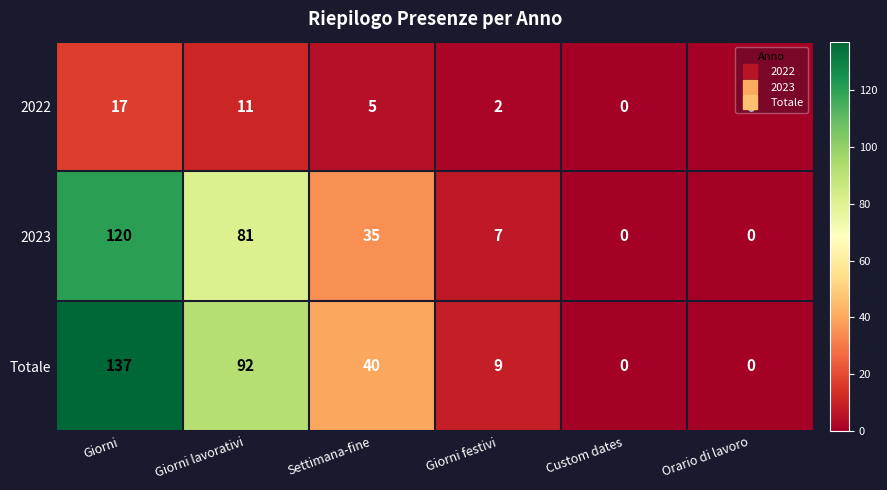

What is the spread (max minus min) of values at Giorni?

120